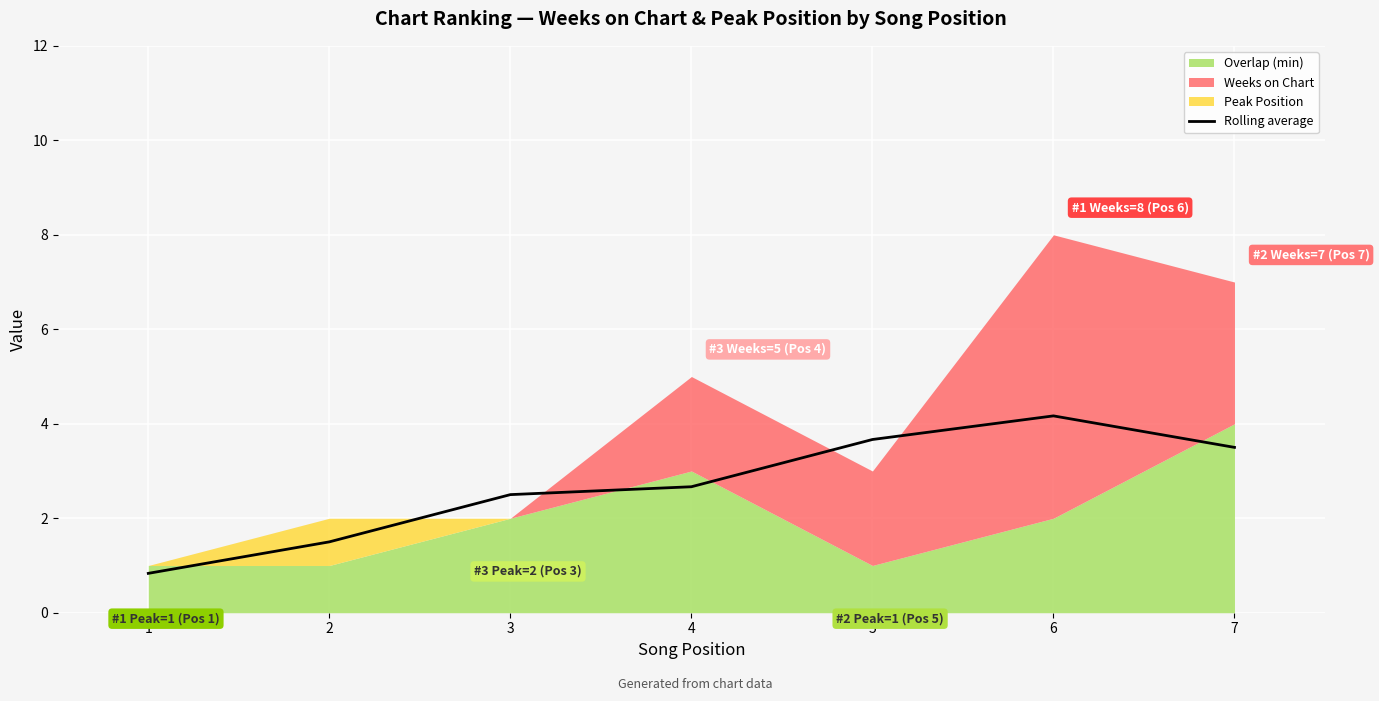

List the labels in order of value, largest first.

6, 5, 7, 4, 3, 2, 1